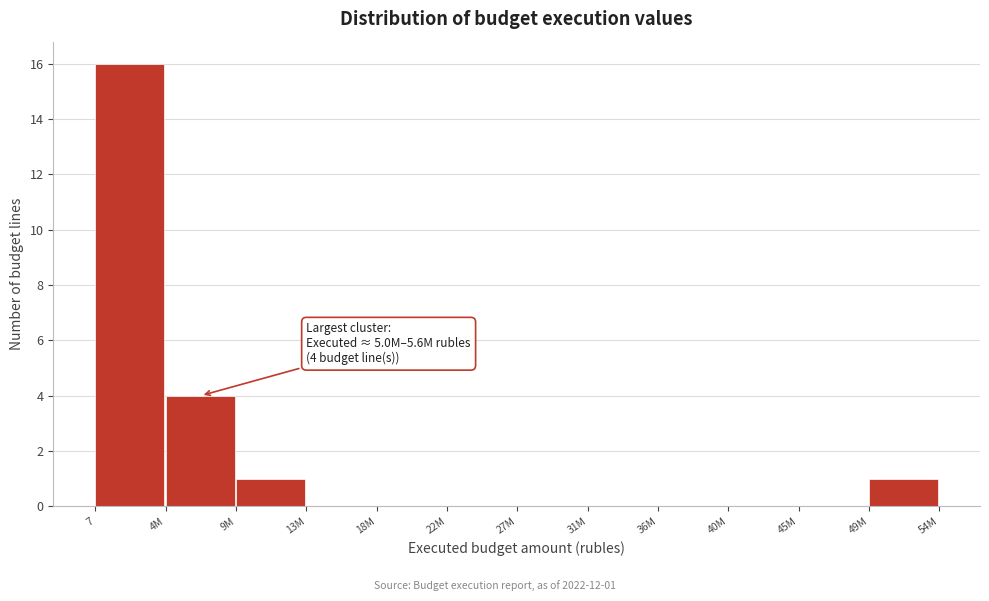

Reading left to right, list all the values displayed in this chart.

7=16	4M=4	9M=1	13M=0	18M=0	22M=0	27M=0	31M=0	36M=0	40M=0	45M=0	49M=1